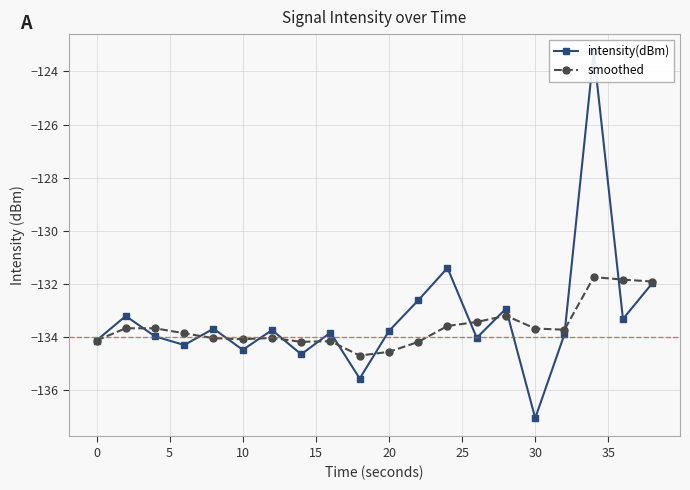

What is the lowest value of the smoothed series?

-134.7